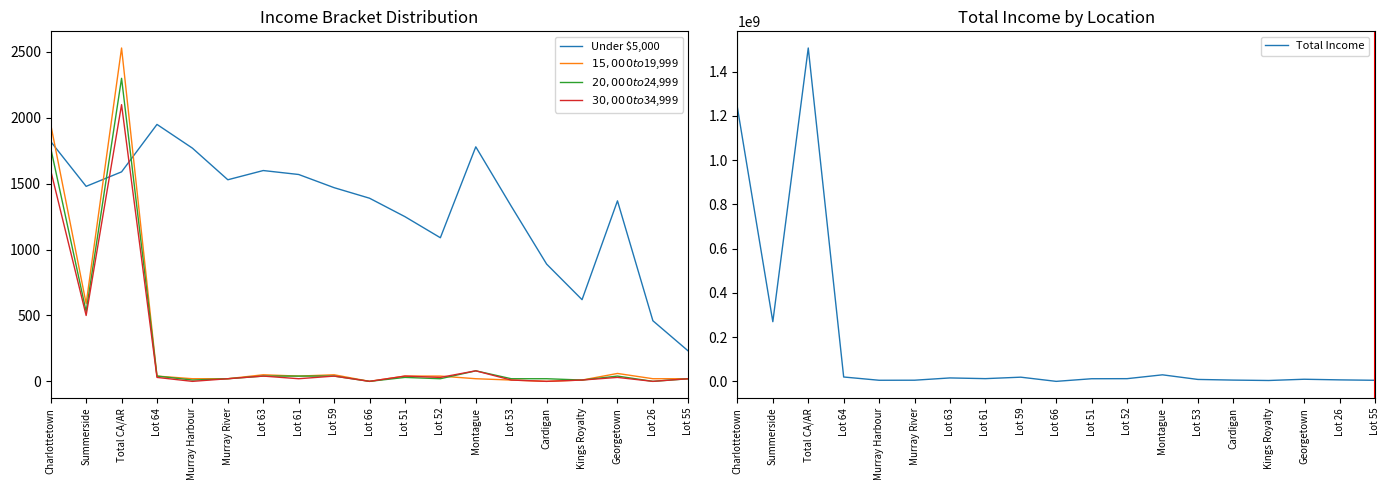

What is the sum of the $20,000 to $24,999 values at Lot 63 and Georgetown?

80